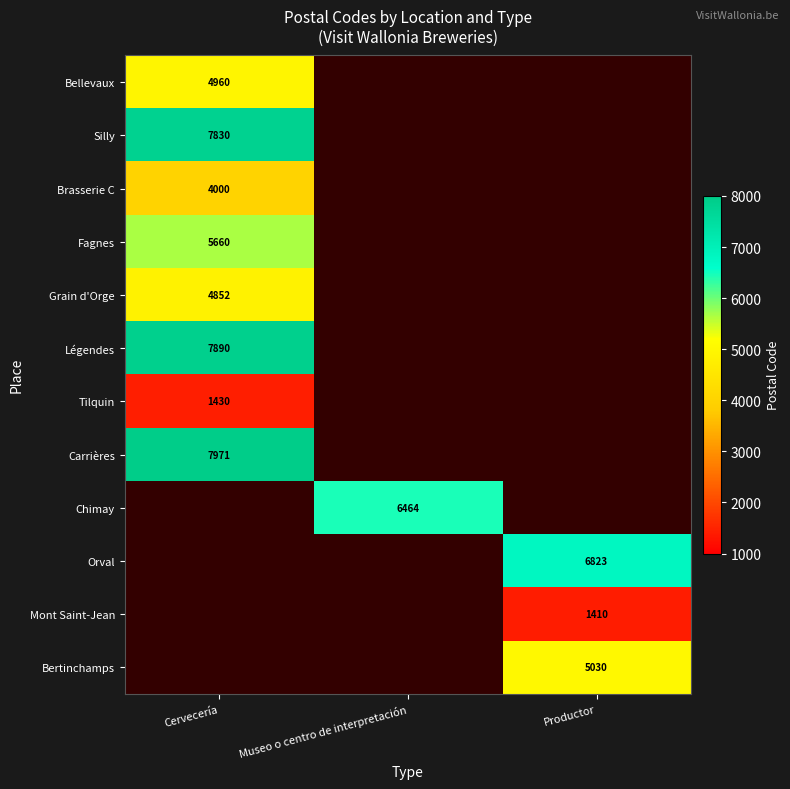

The value of Chimay at Museo o centro de interpretación is 1492. True or false?

False